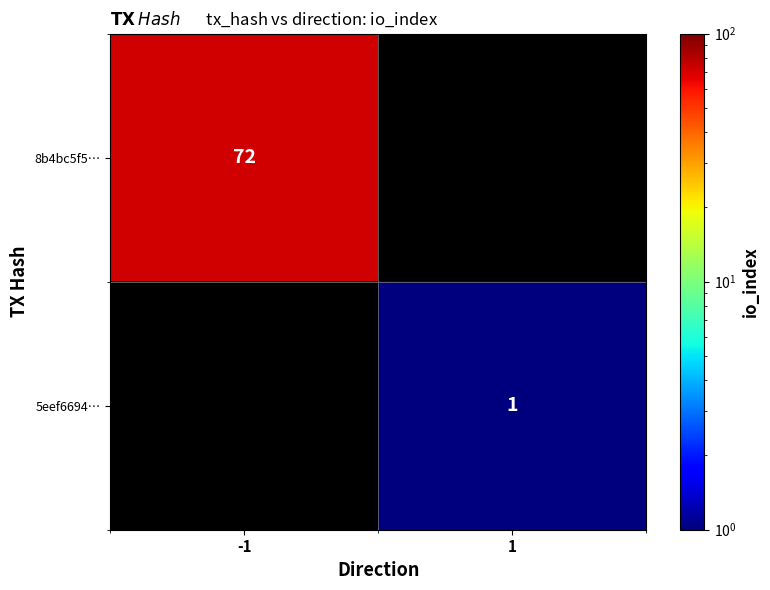

Is the value of 8b4bc5f5… at -1 greater than the value of 5eef6694… at 1?

Yes